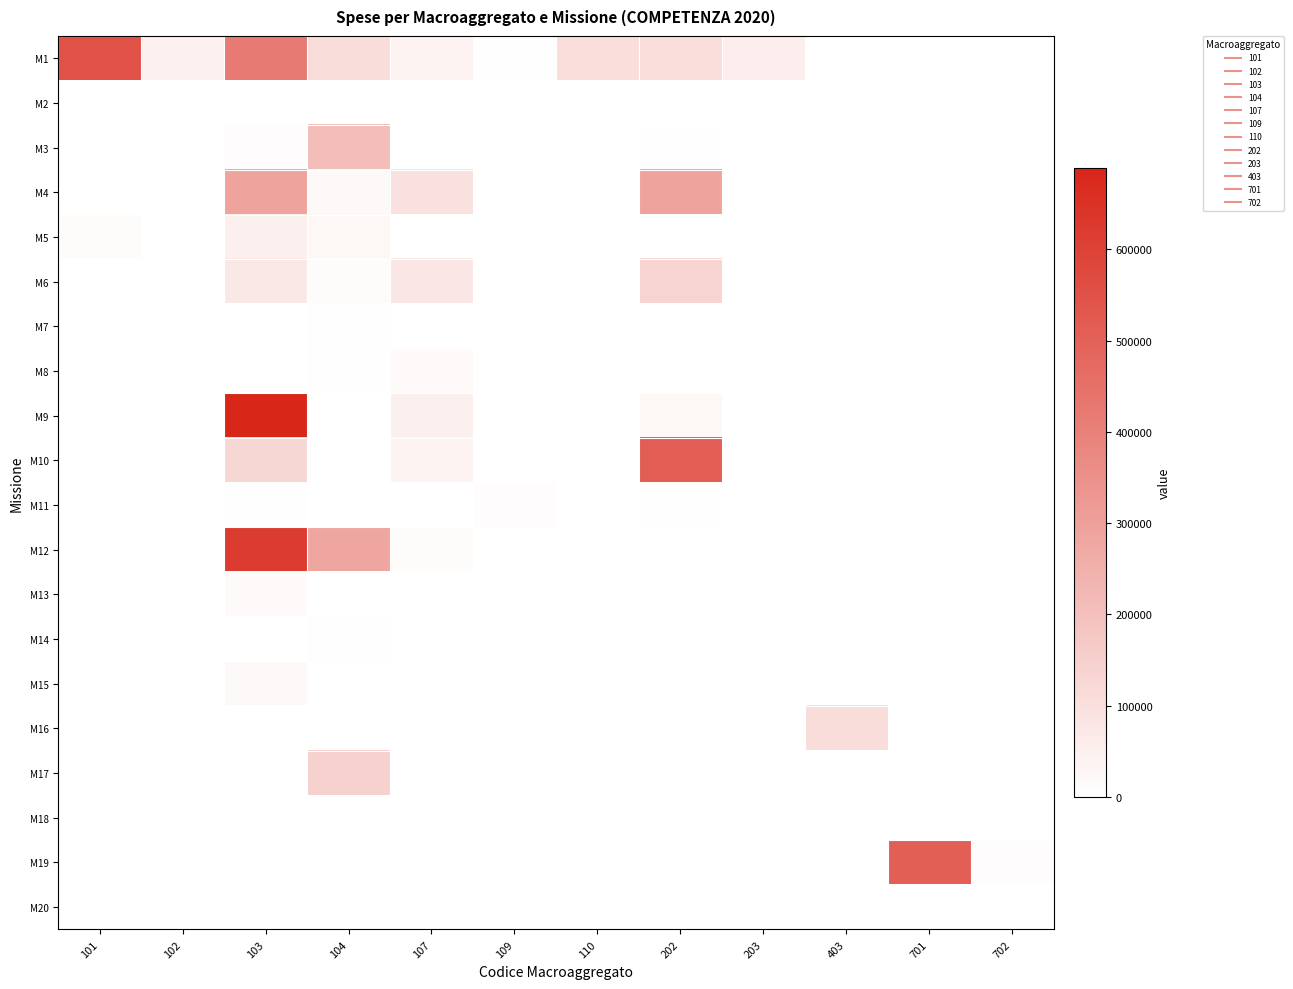

Which series changed the most between 403 and 702?

M16